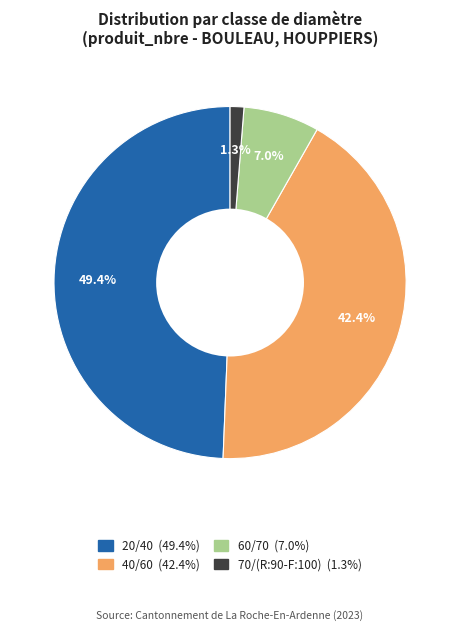

What percentage is the 60/70 slice, to the nearest percent?

7%